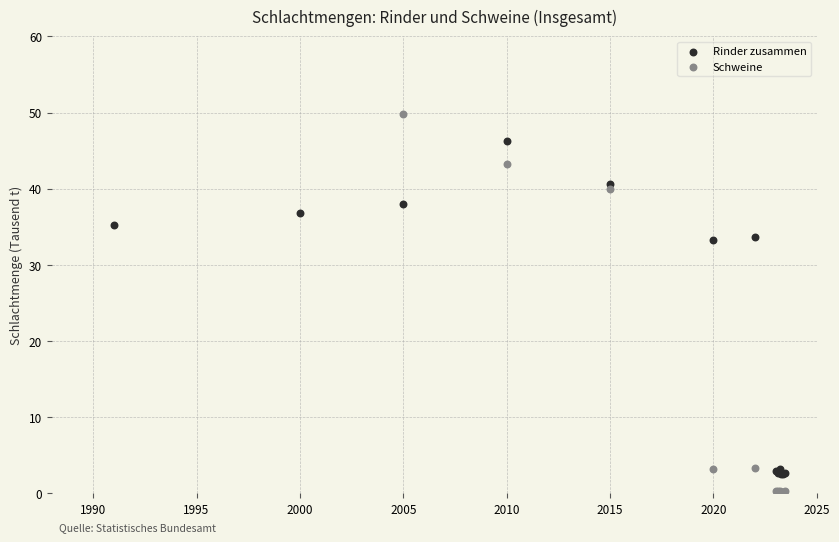

Which series contains the highest Y value?

Schweine